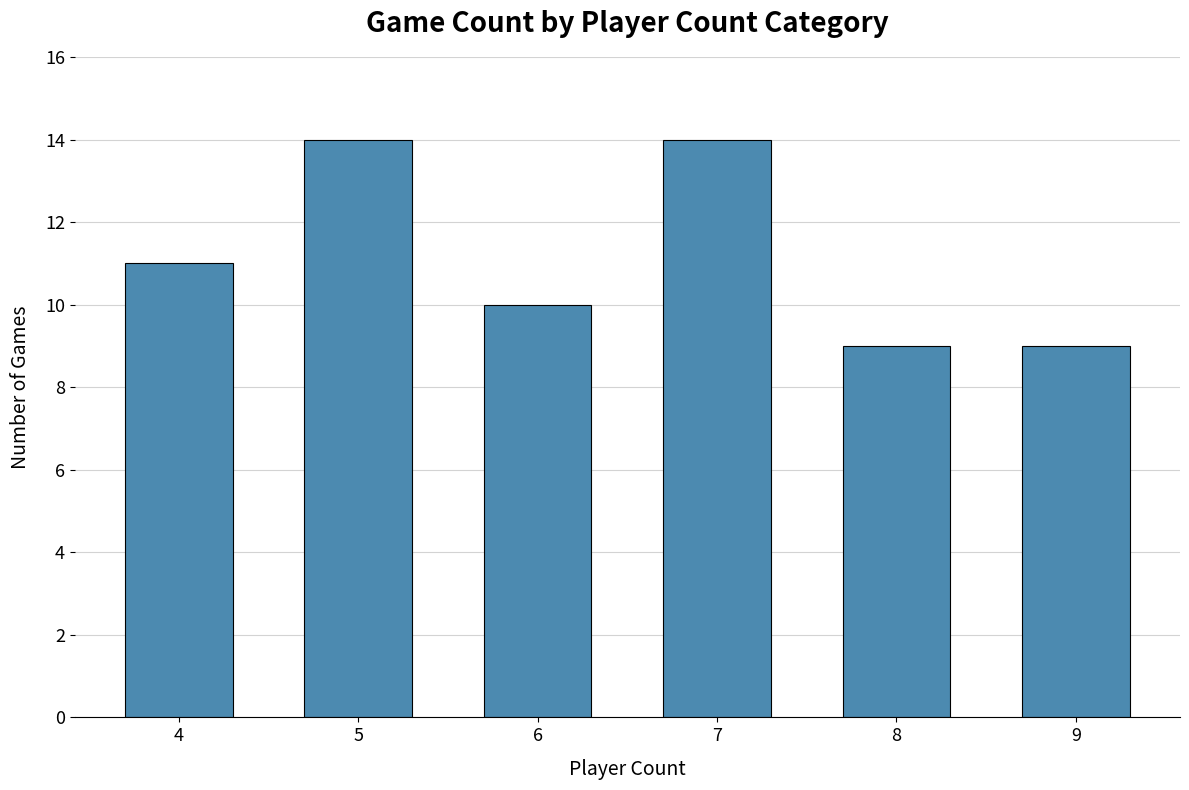

What is the greatest value displayed?

14